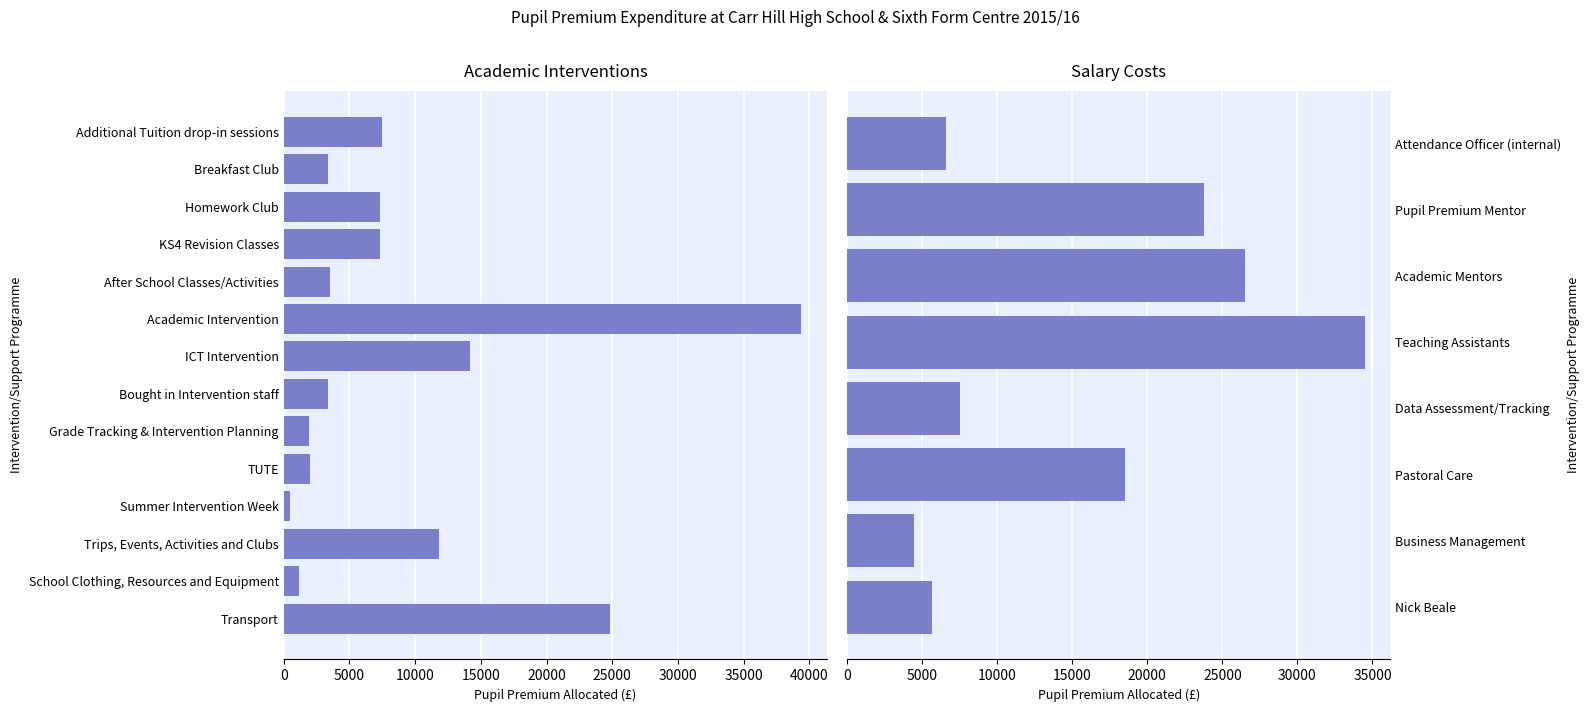

What is the label of the 7th bar from the left?

ICT Intervention